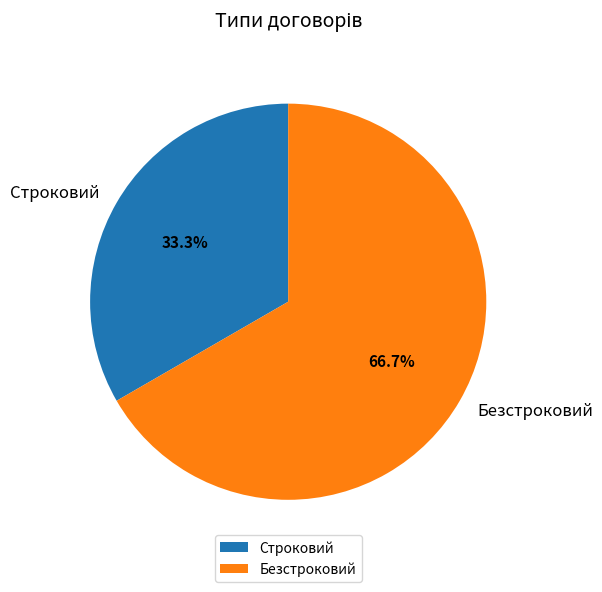

What is the ratio of the value at Строковий to the value at Безстроковий?

0.5